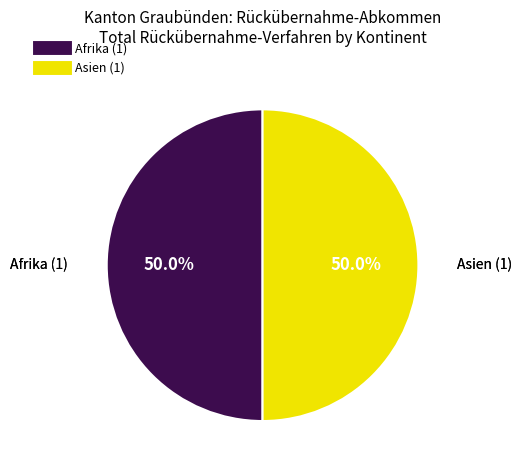

Count the number of slices in the pie.

2